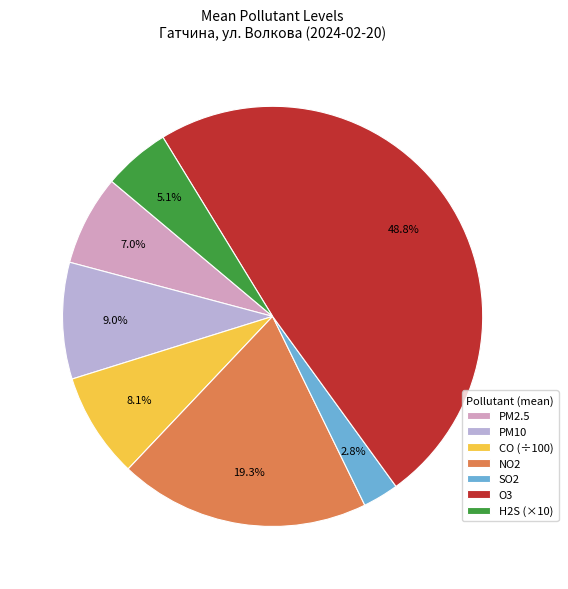

Which has a higher value, NO2 or O3?

O3